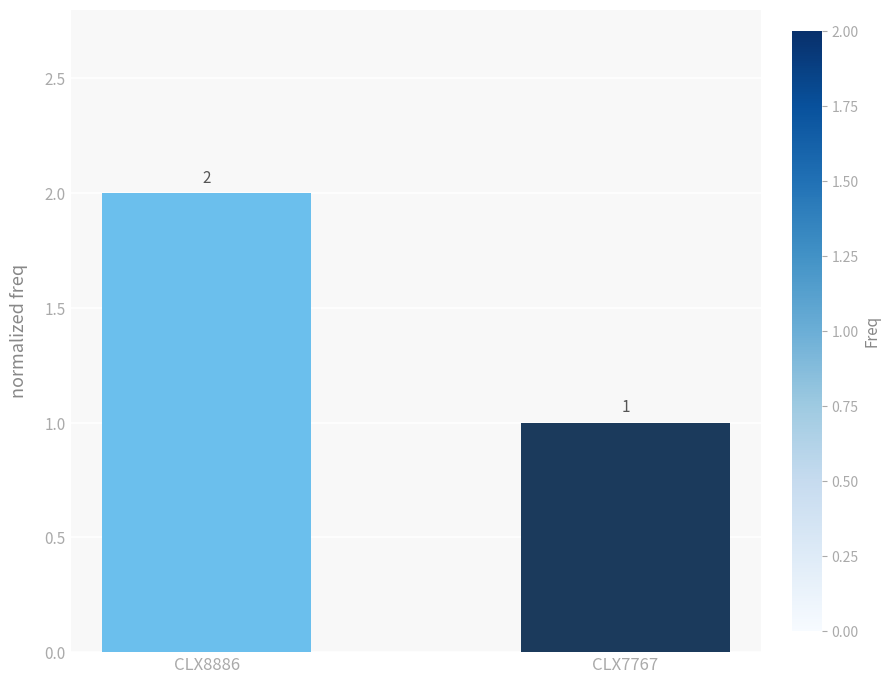

Rank the categories by value from highest to lowest.

CLX8886, CLX7767